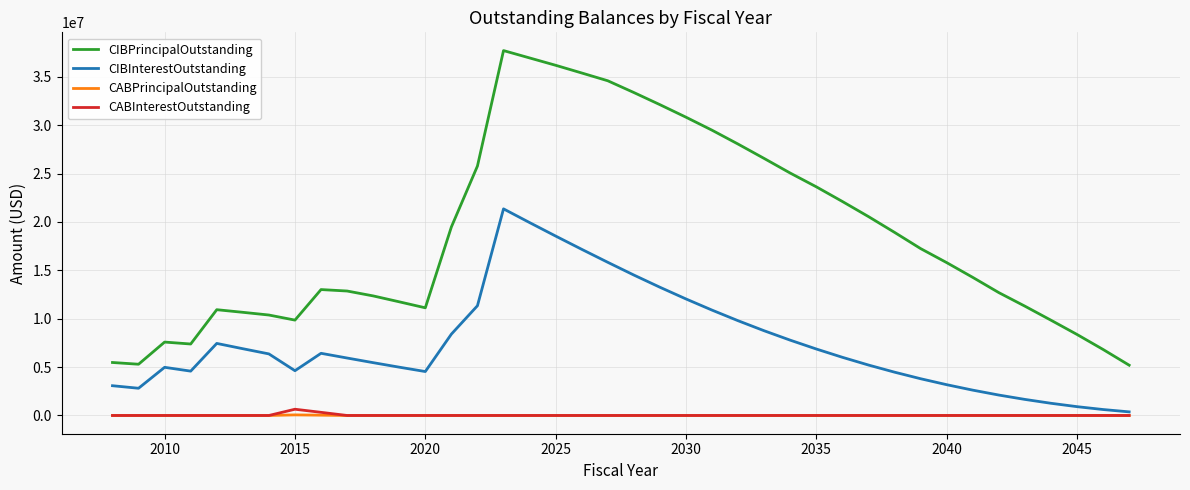

Which series has the widest spread of values?

CIBPrincipalOutstanding